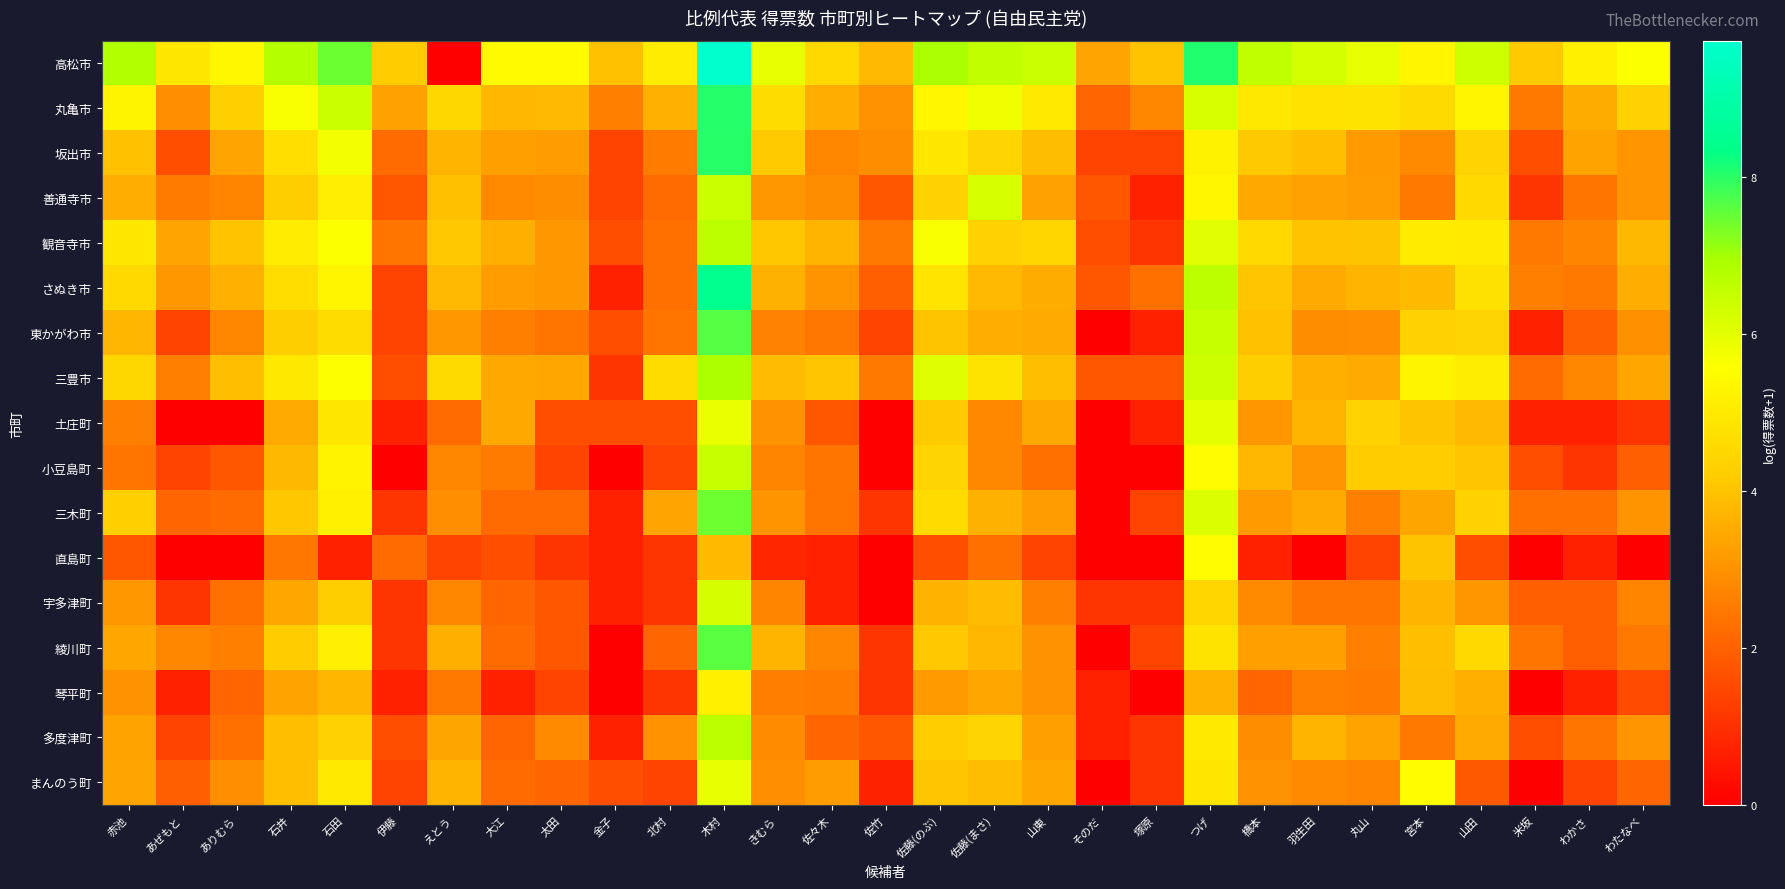

Which has a higher value, えとう or 山東?

山東